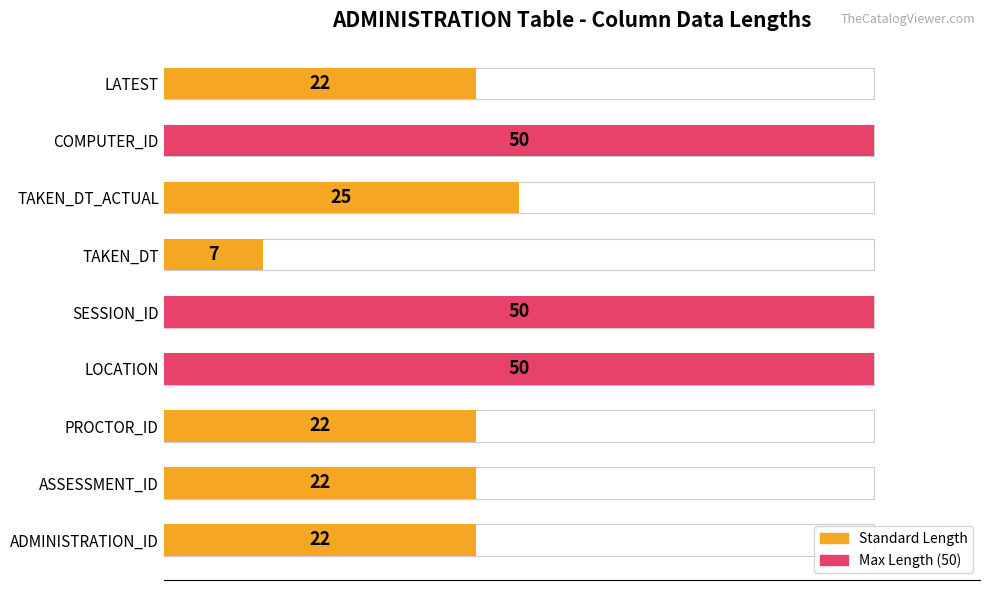

Read the value at PROCTOR_ID, to the nearest 5.

20